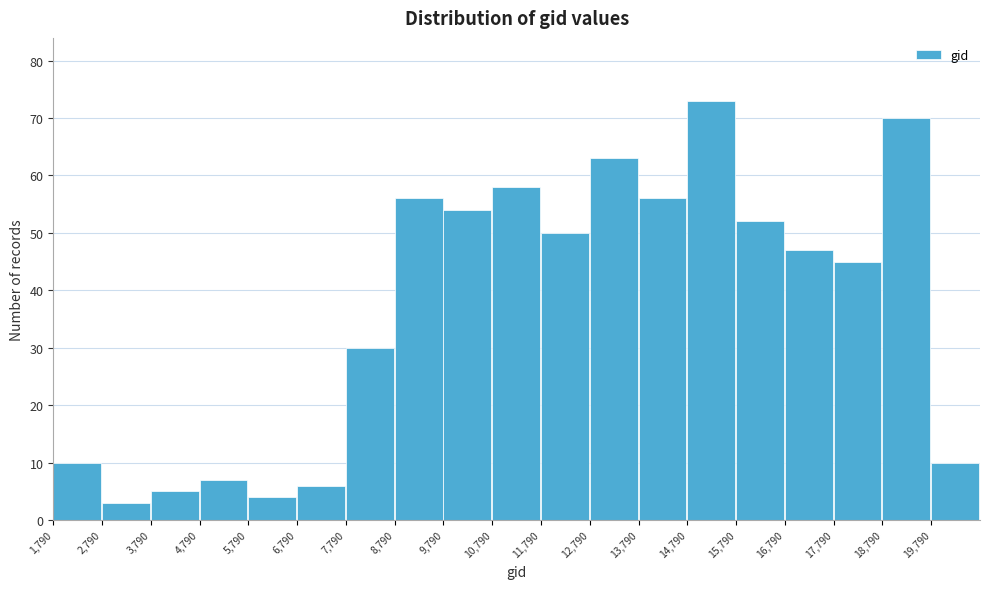

Which range on the x-axis has the tallest bar?

14790 to 15790